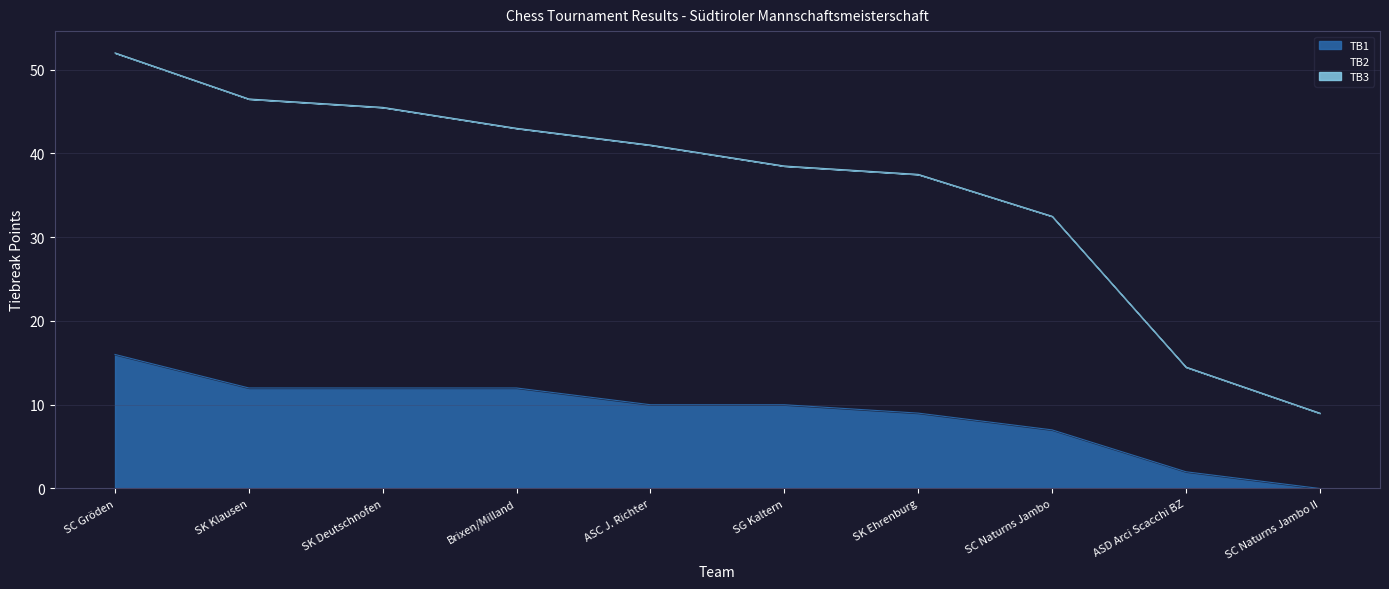

At which category does the chart reach its peak across all series?

SC Gröden